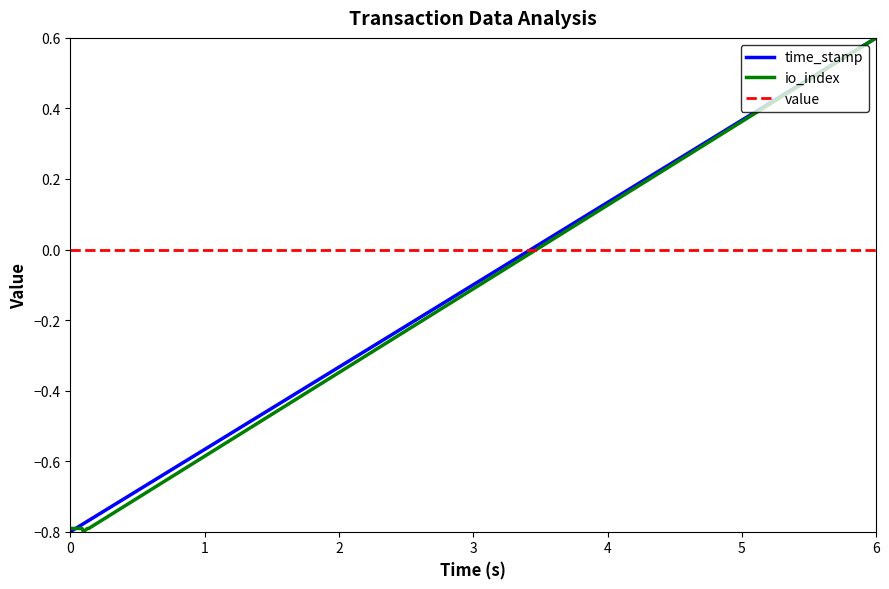

True or false: value and io_index cross at least once.

True